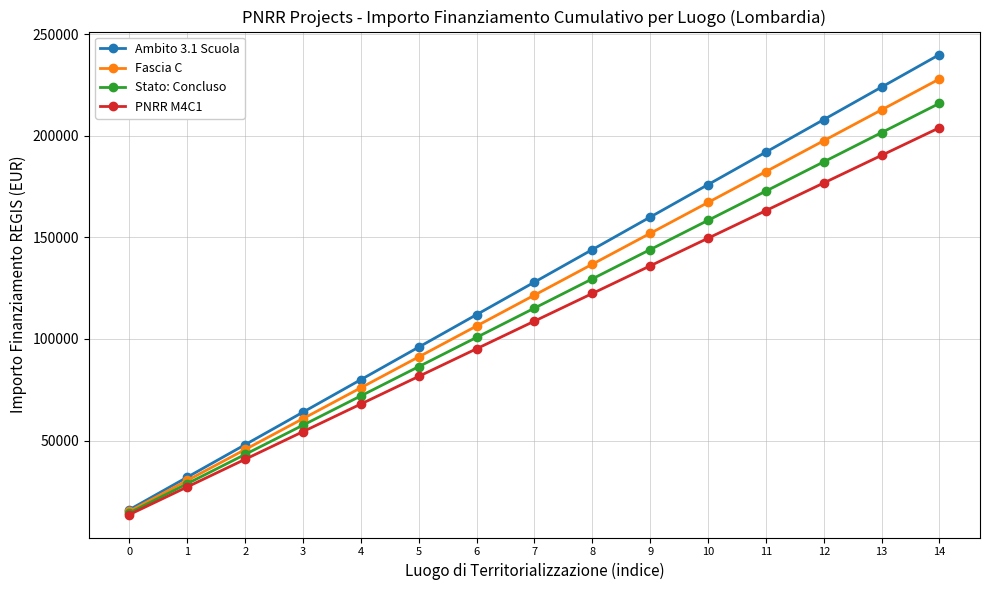

Does the chart have visible grid lines?

Yes